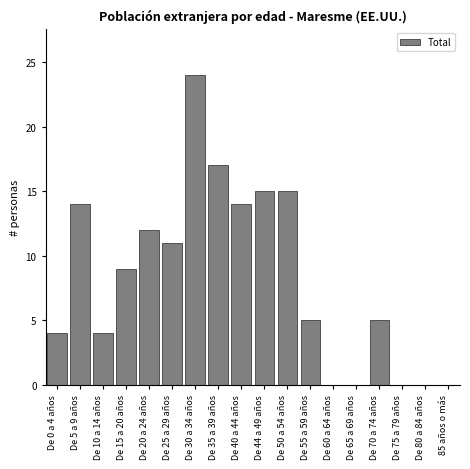

Reading right to left, list all the values displayed in this chart.

85 años o más=0	De 80 a 84 años=0	De 75 a 79 años=0	De 70 a 74 años=5	De 65 a 69 años=0	De 60 a 64 años=0	De 55 a 59 años=5	De 50 a 54 años=15	De 44 a 49 años=15	De 40 a 44 años=14	De 35 a 39 años=17	De 30 a 34 años=24	De 25 a 29 años=11	De 20 a 24 años=12	De 15 a 20 años=9	De 10 a 14 años=4	De 5 a 9 años=14	De 0 a 4 años=4